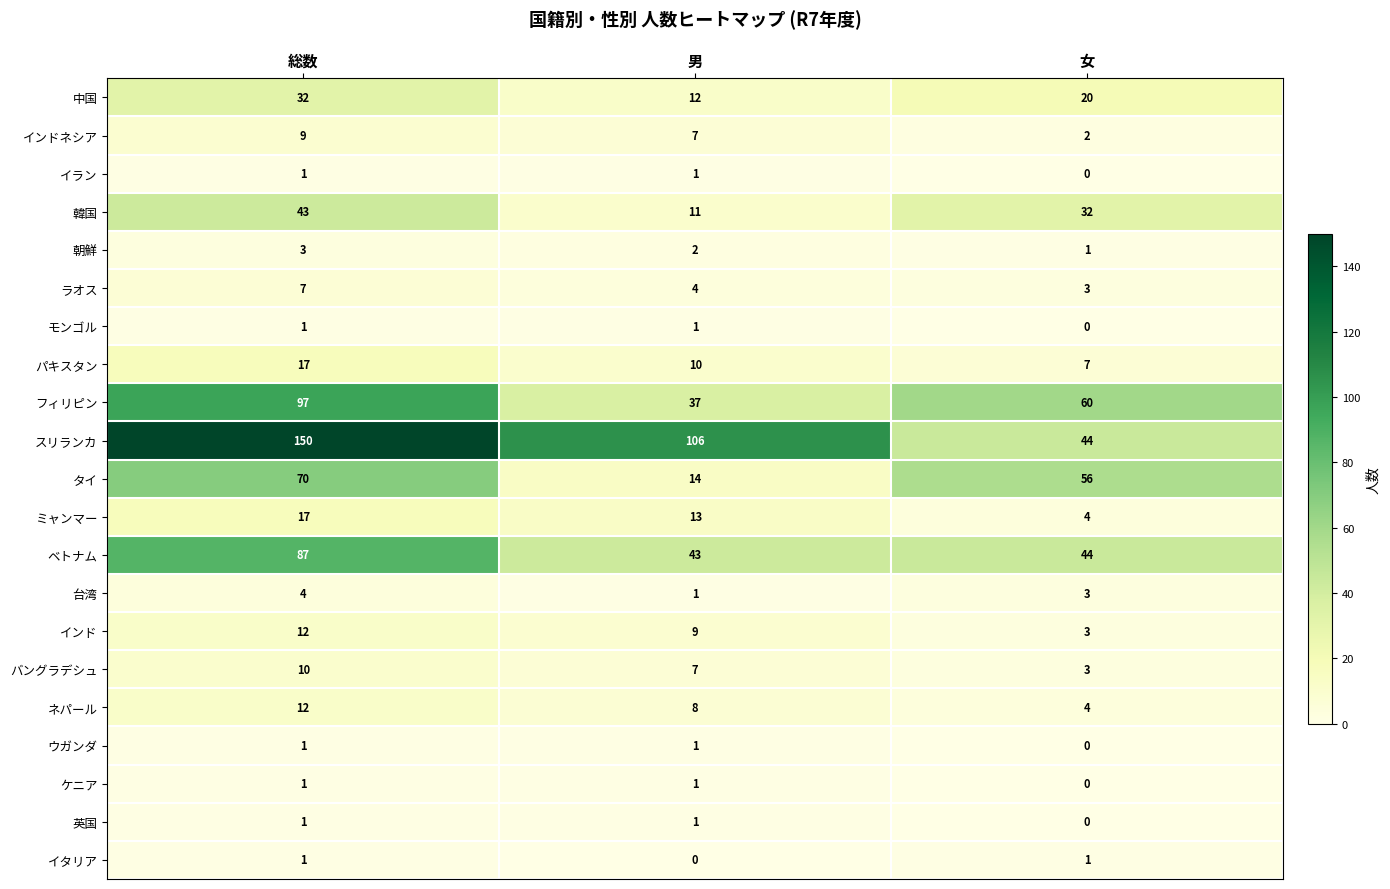

What is the sum of all 朝鮮 values?

6